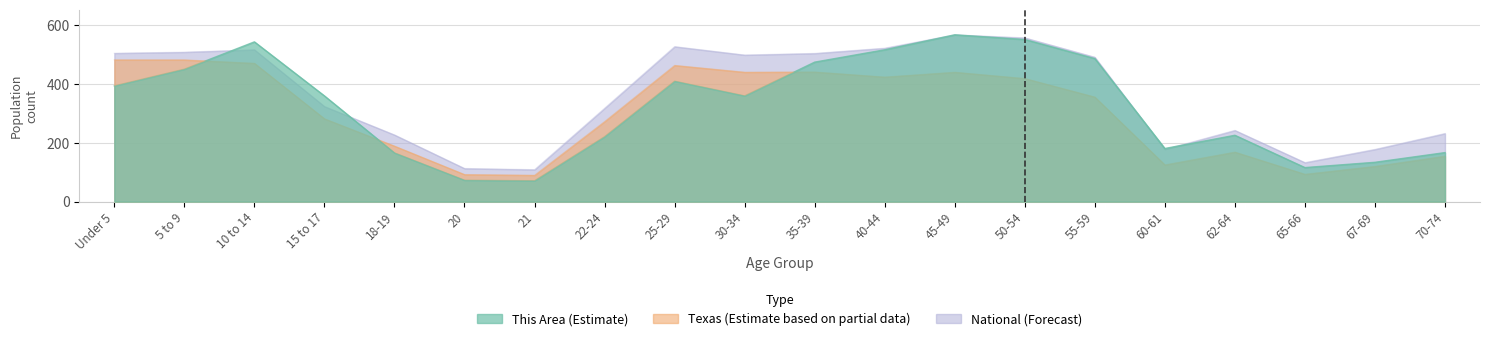

The National series shows 242.7 at 62-64. True or false?

True